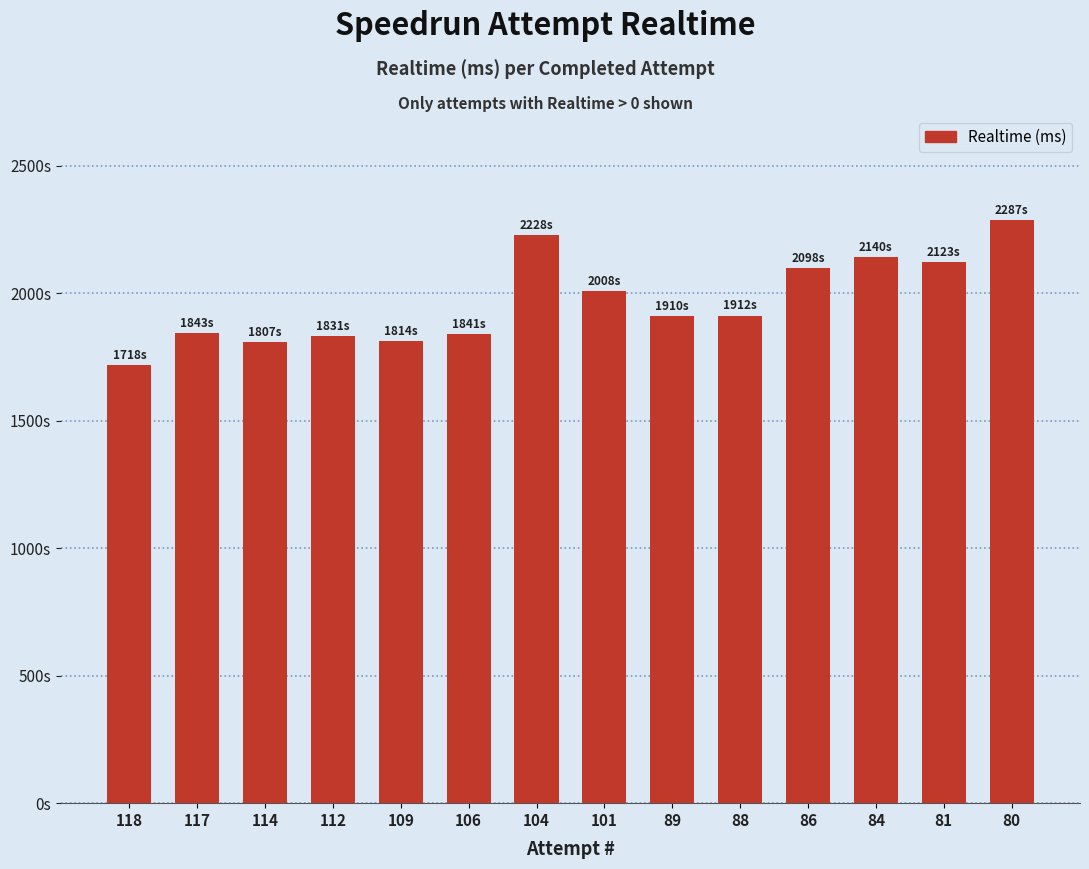

Rank the categories by value from highest to lowest.

80, 104, 84, 81, 86, 101, 88, 89, 117, 106, 112, 109, 114, 118